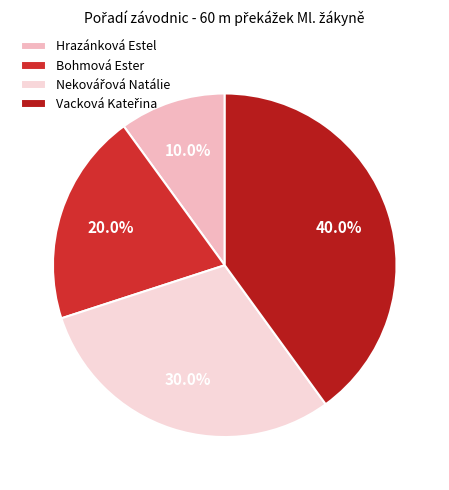

Is Bohmová Ester the majority of the pie?

No